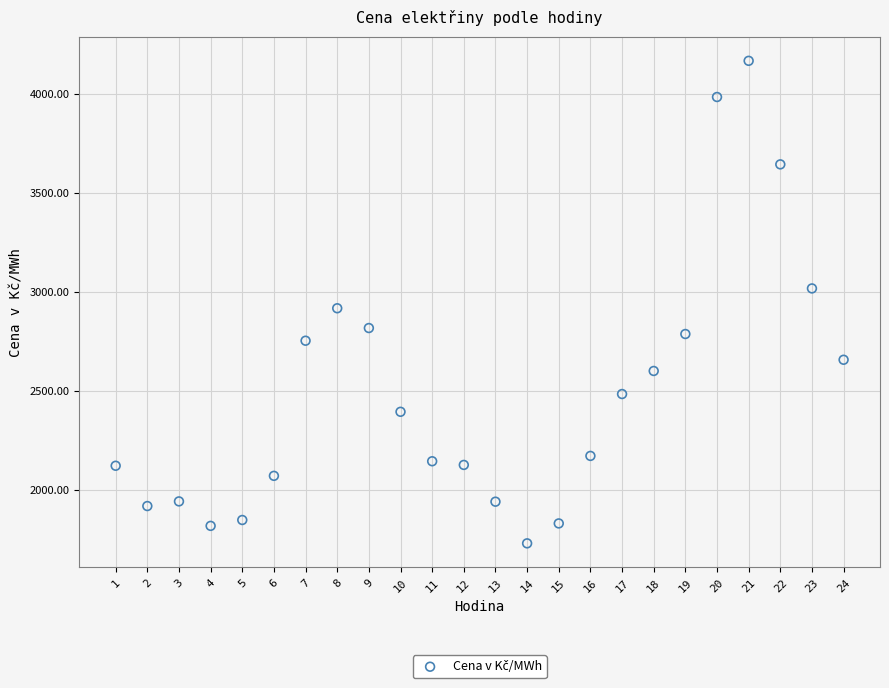

What Y value in the scatter plot is closest to 2948?

2917.7